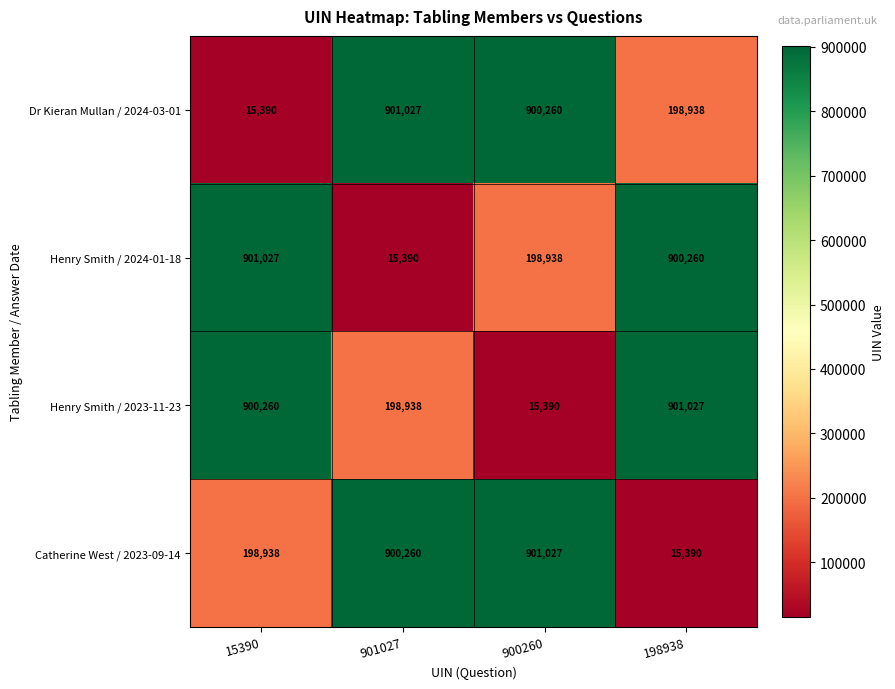

What is the spread (max minus min) of values at 901027?

885637